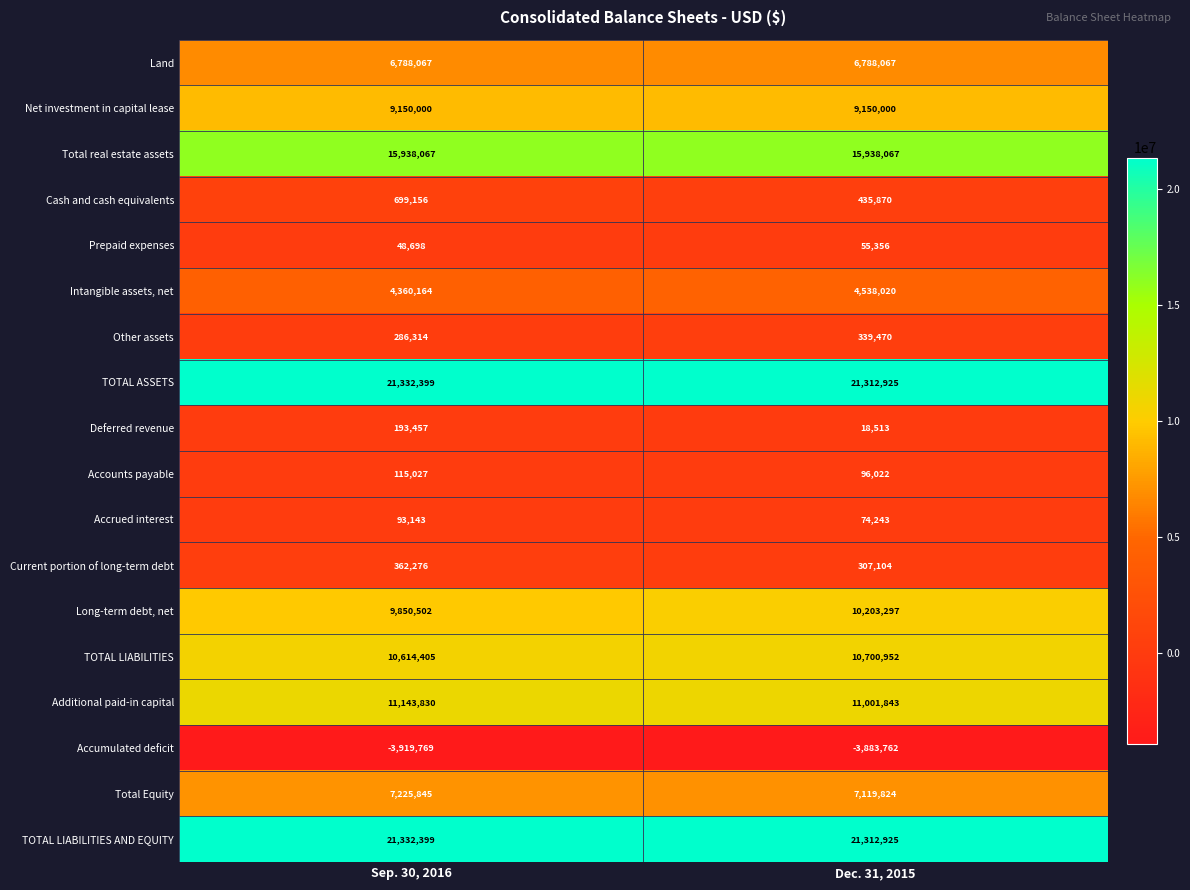

Rank the categories by Intangible assets, net value from lowest to highest.

Sep. 30, 2016, Dec. 31, 2015